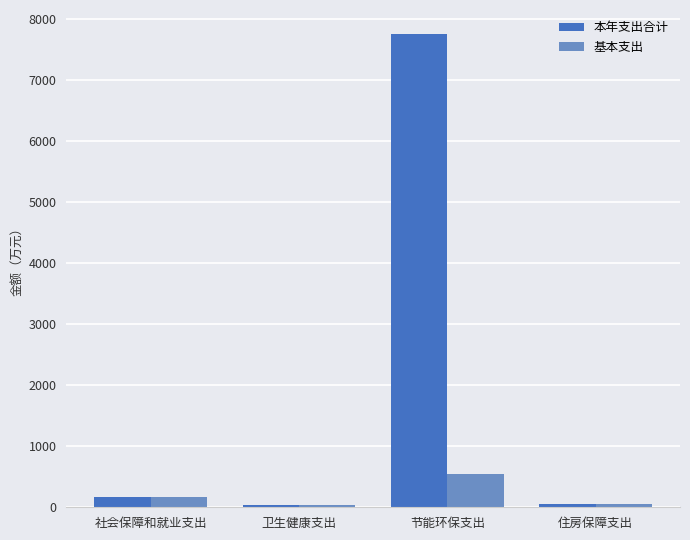

The 本年支出合计 series shows 7757.8 at 节能环保支出. True or false?

True